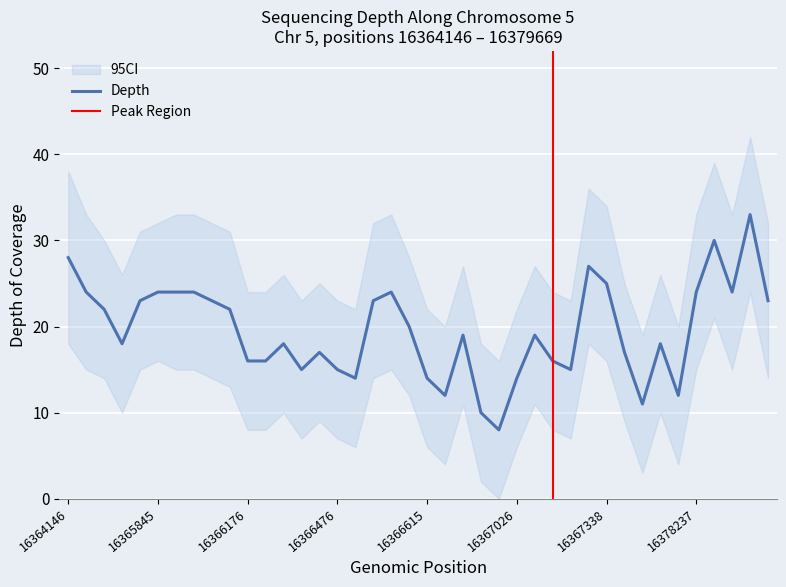

Reading right to left, transcribe all the data shown in this chart.

23	33	24	30	24	12	18	11	17	25	27	15	16	19	14	8	10	19	12	14	20	24	23	14	15	17	15	18	16	16	22	23	24	24	24	23	18	22	24	28